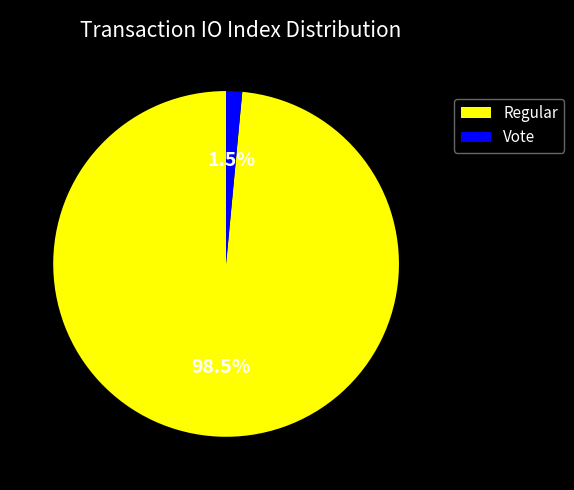

How many segments does this pie chart have?

2